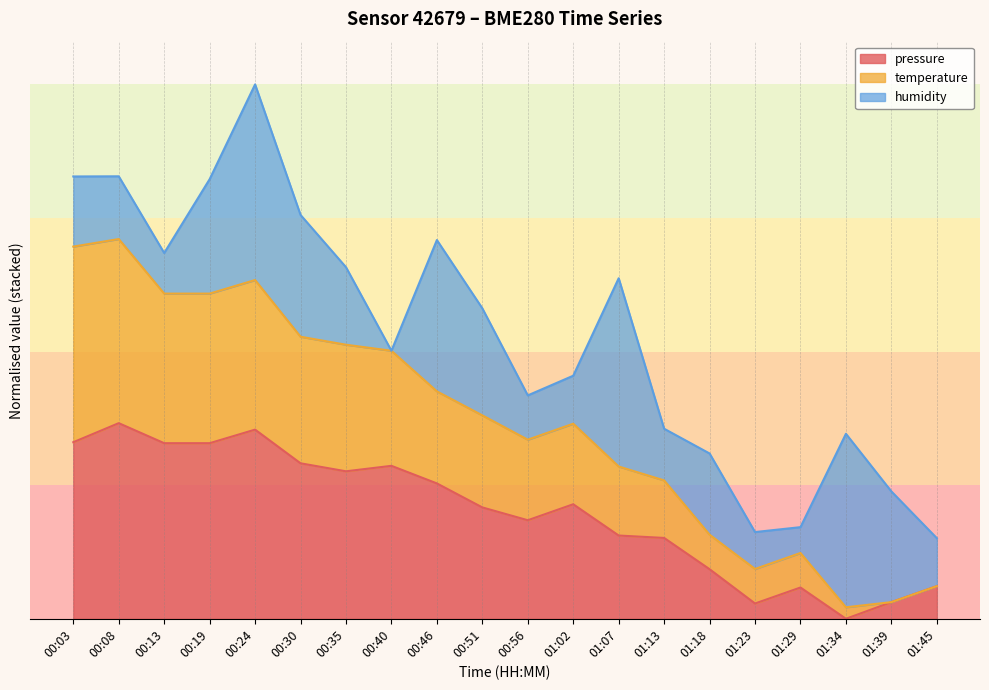

Does the chart have visible grid lines?

Yes